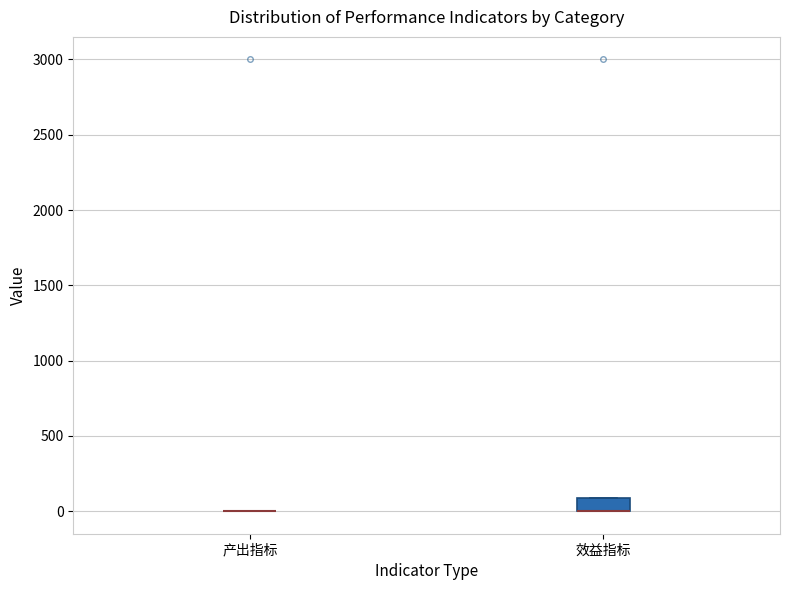

Reading left to right, read every box against the y-axis: the position of its median line, the range the box covers, and the ends of its whiskers. The values are not printed on the chart, so give them approximately, as read against the axis.

产出指标: box collapsed to a line at 0, whiskers 0 to 0
效益指标: median 0 (drawn on the box's lower edge), box 0 to 100, whiskers 0 to 100